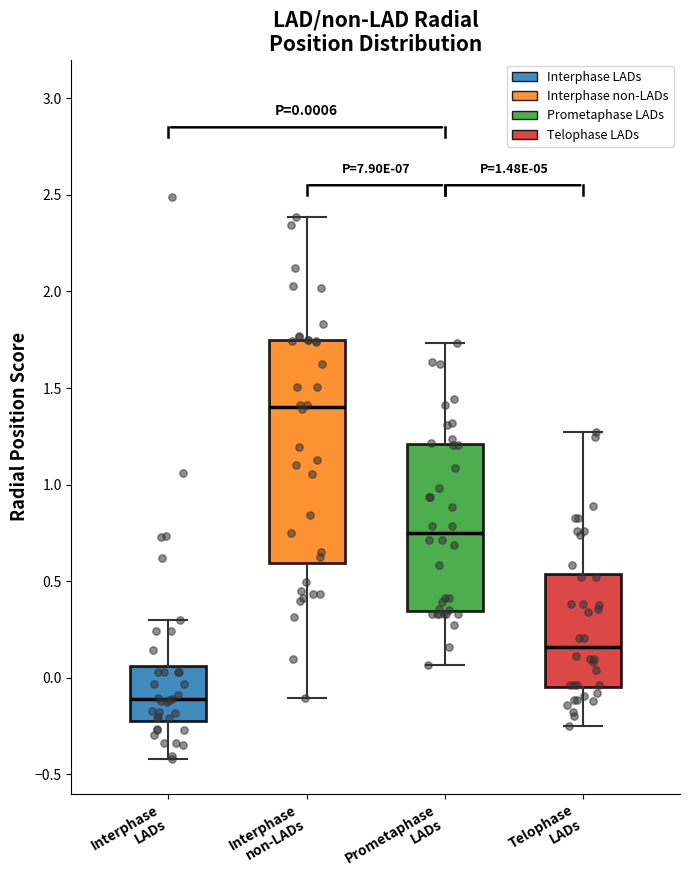

Which box has the lowest median line?

Interphase LADs